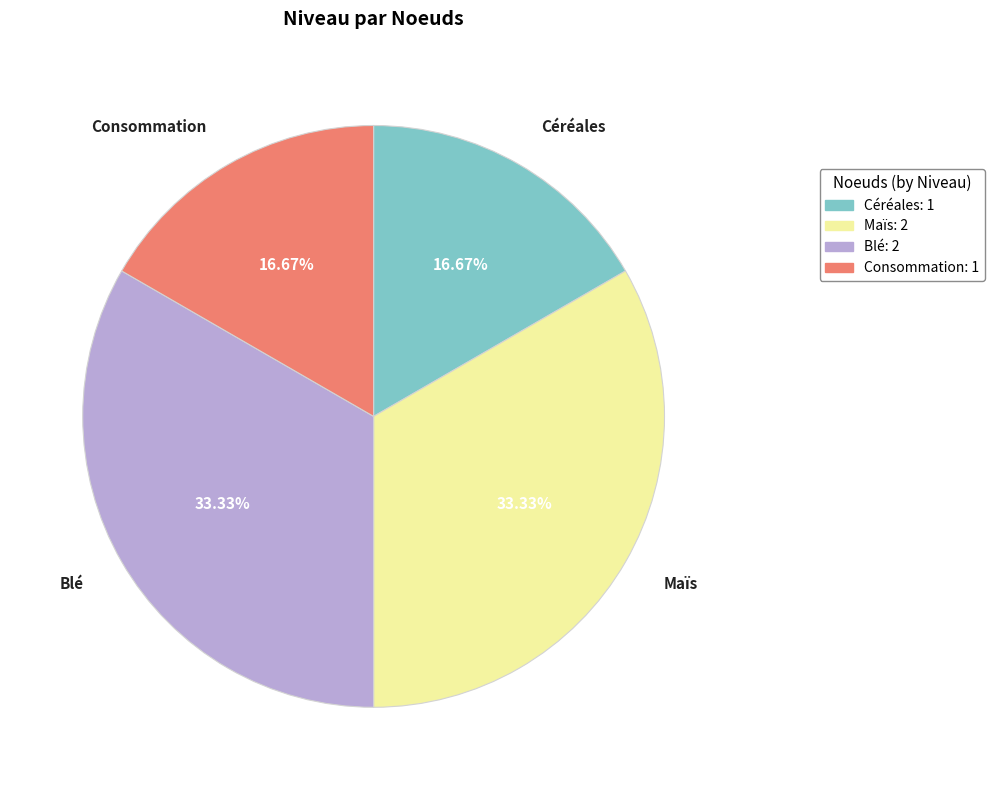

True or false: Céréales accounts for 11% of the total.

False